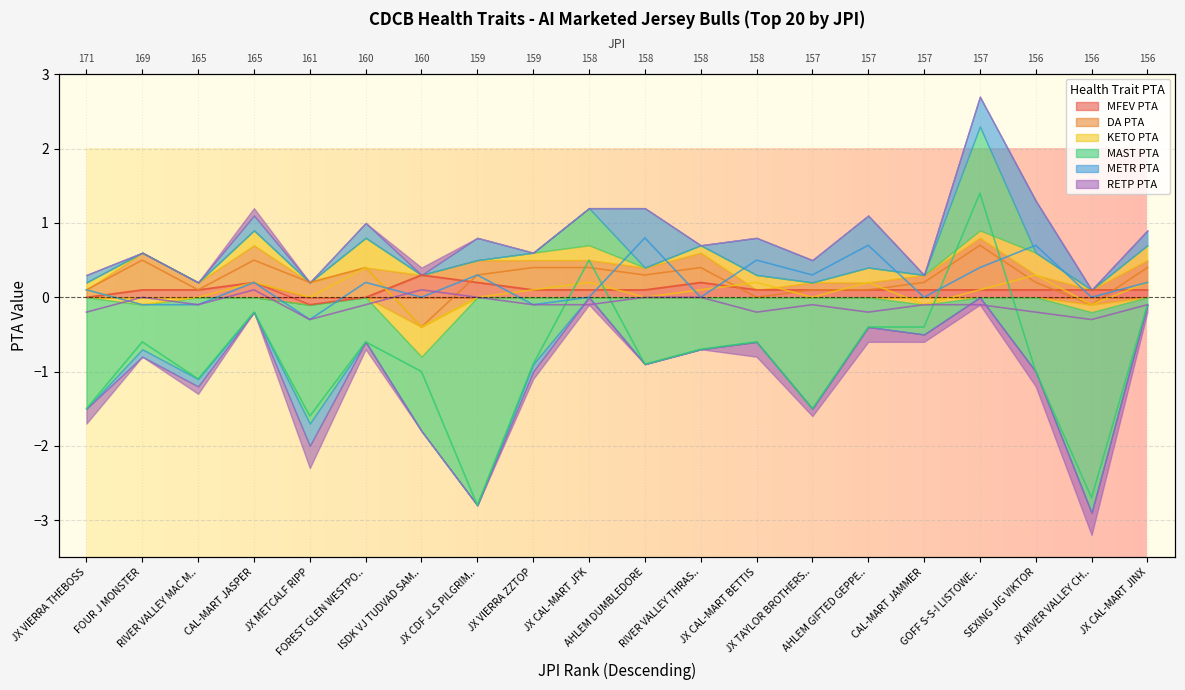

Which series has the largest total across all categories?

DA PTA